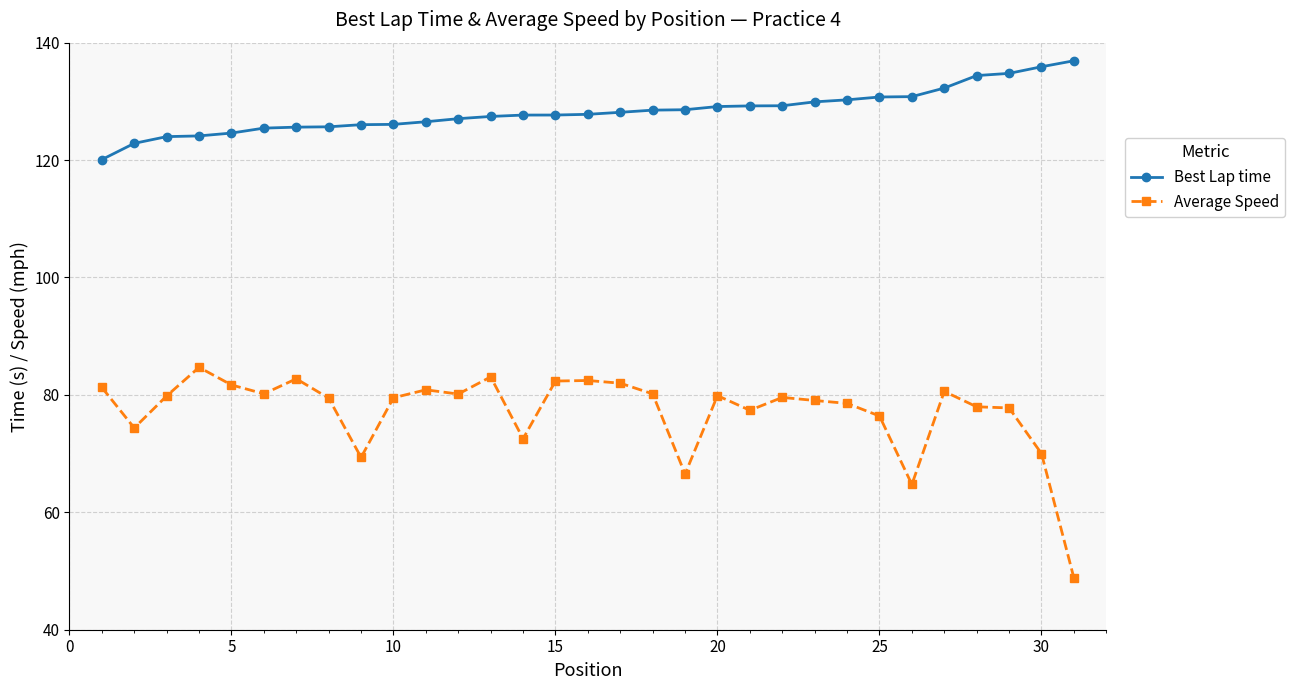

What is the average value of the Average Speed series?

77.2